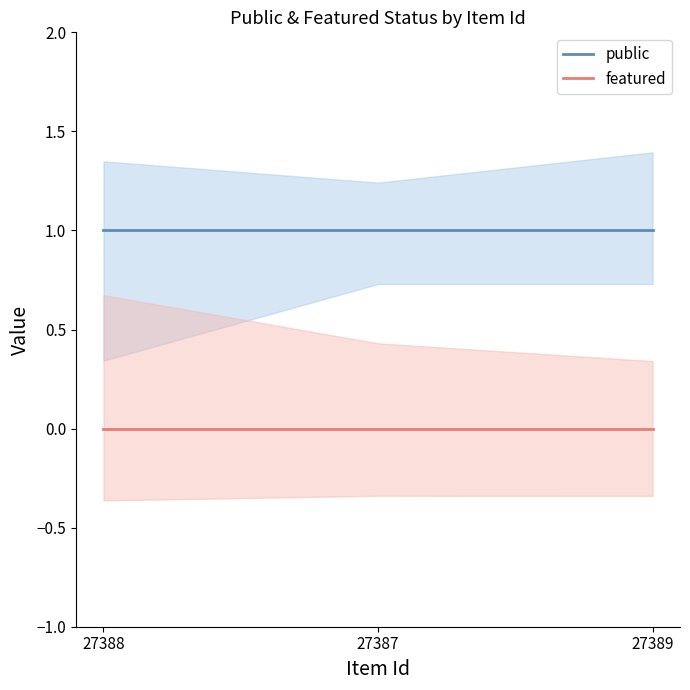

Does the chart have visible grid lines?

No